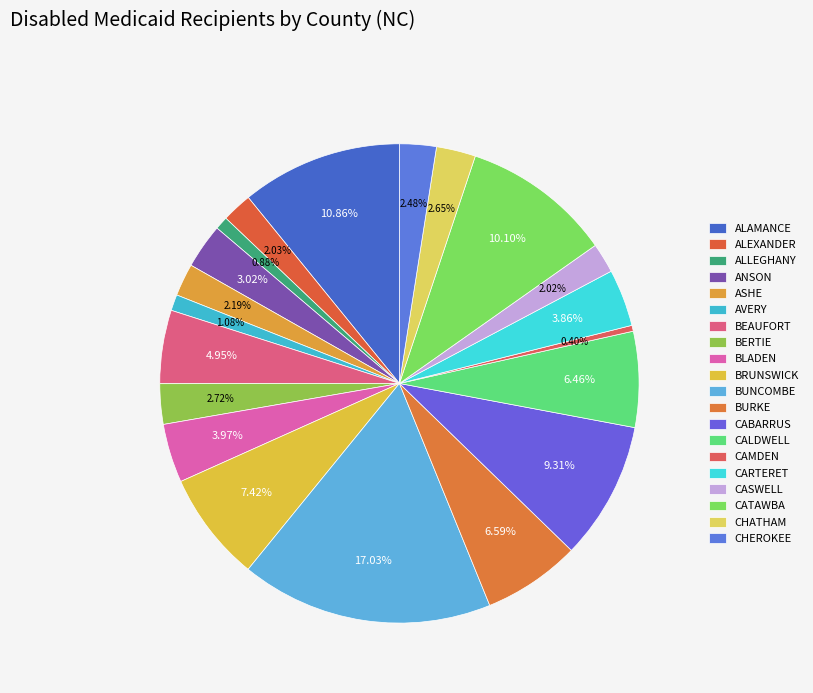

What is the largest slice in the pie chart?

BUNCOMBE